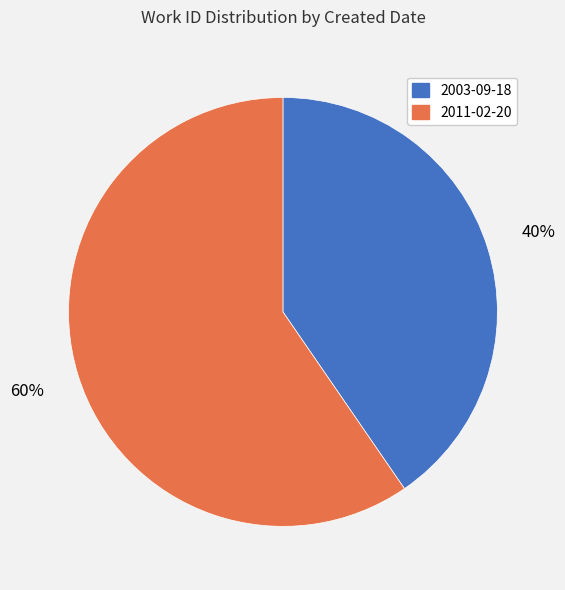

To the nearest percent, what is the combined percentage of 2011-02-20 and 2003-09-18?

100%